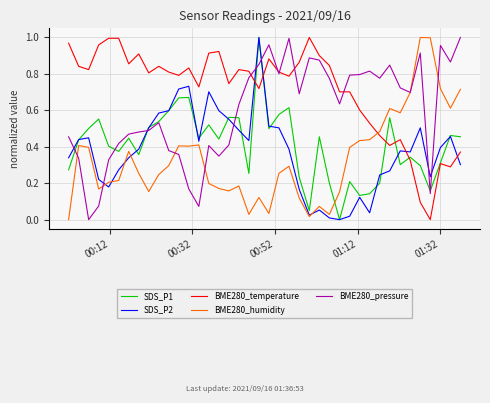

Which series has the largest total across all categories?

BME280_temperature